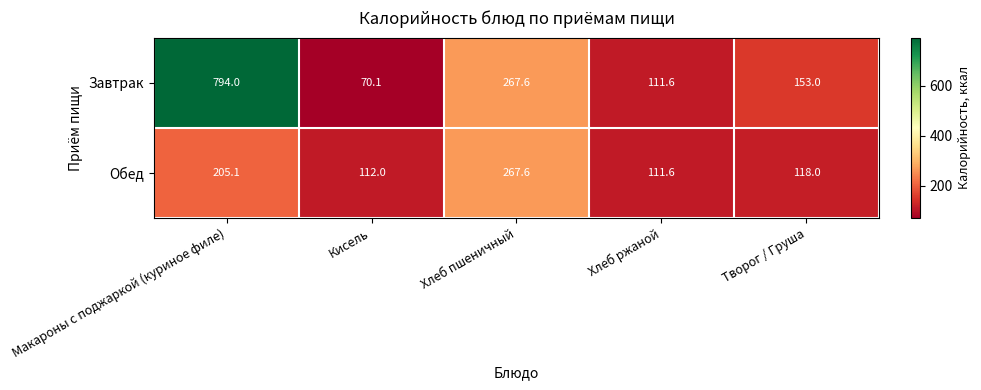

Which category has the highest value in the Завтрак series?

Макароны с поджаркой (куриное филе)